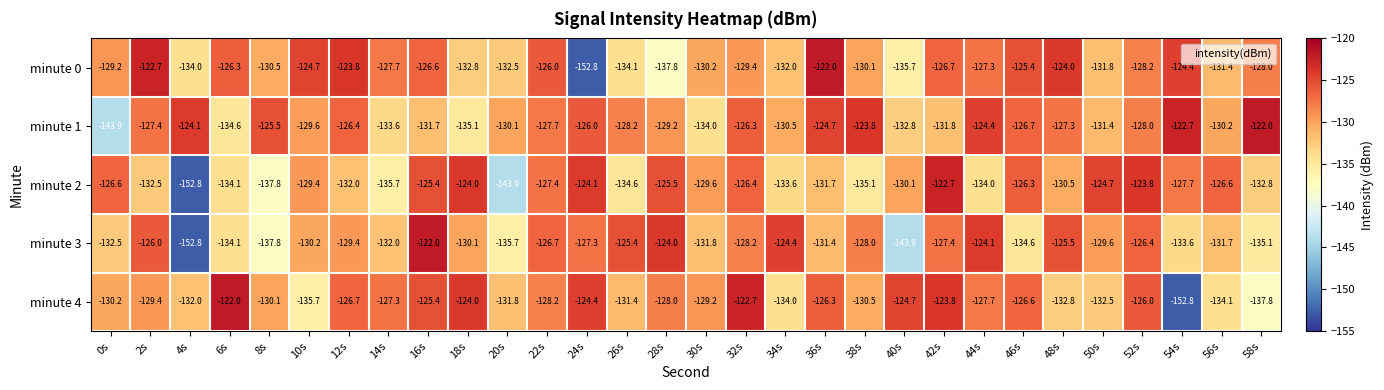

At which label does minute 4 first exceed -128?

6s